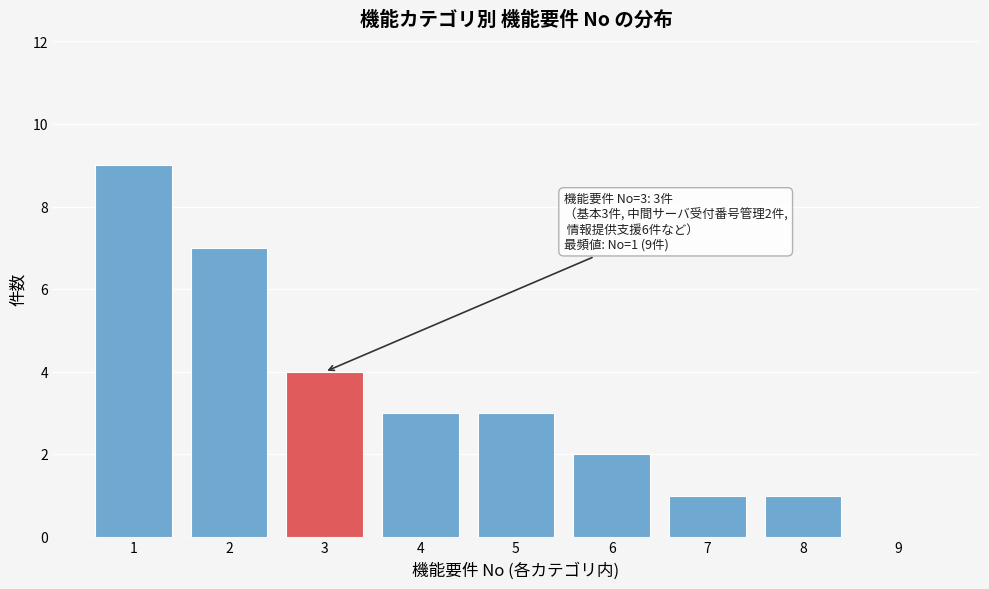

Which range on the x-axis has the tallest bar?

0.5 to 1.5